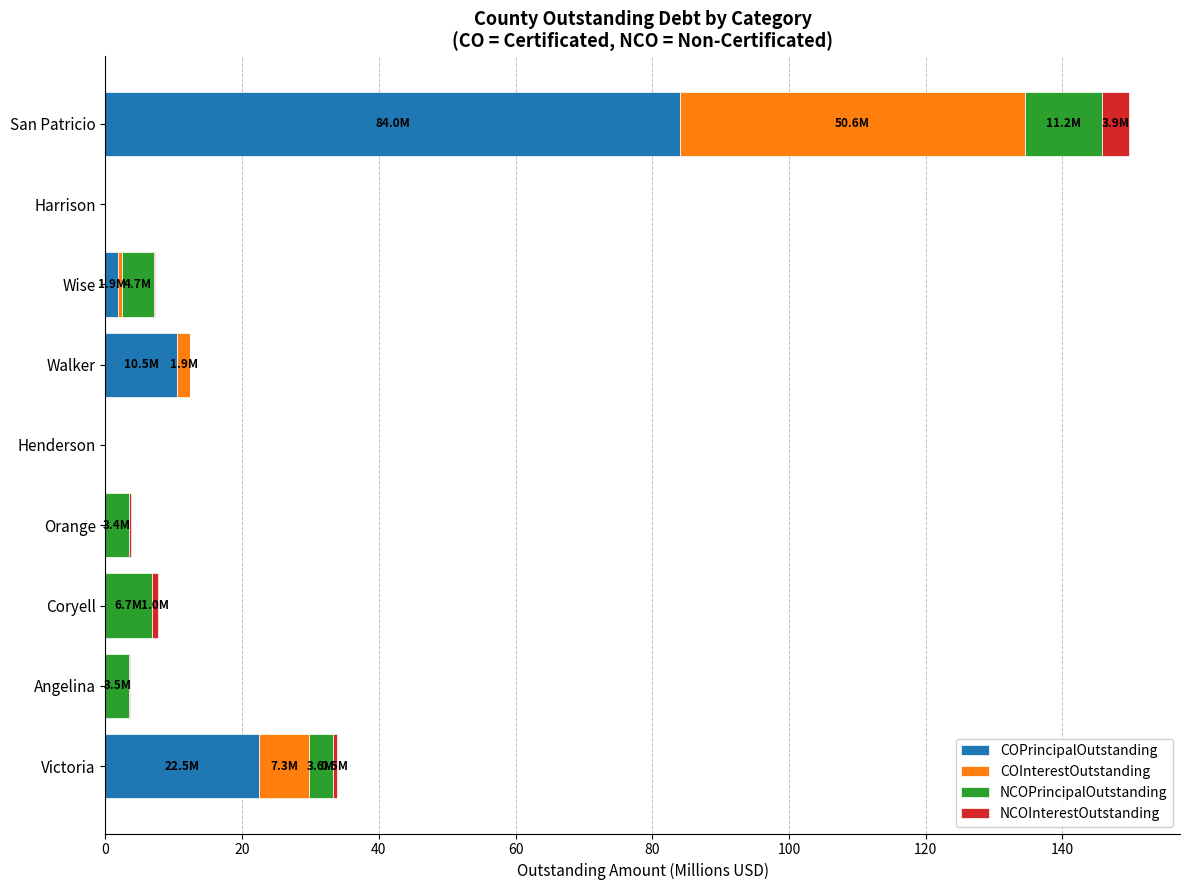

What are all the series names shown in the legend?

COPrincipalOutstanding, COInterestOutstanding, NCOPrincipalOutstanding, NCOInterestOutstanding